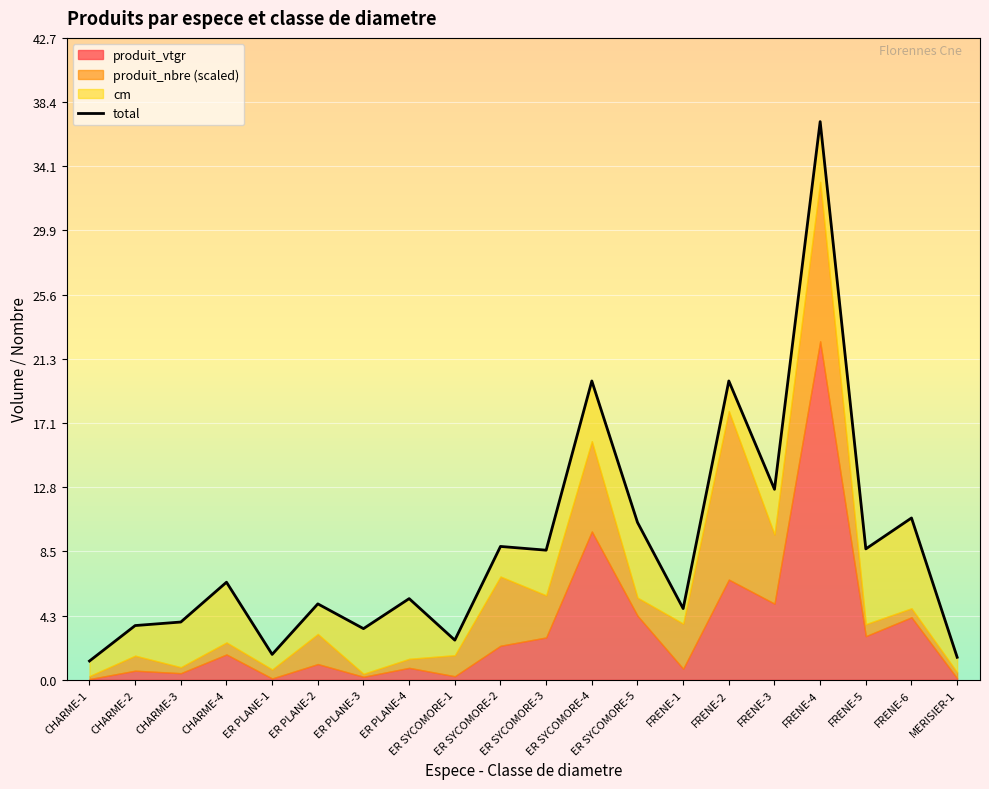

What position from the right is FRENE-5?

3